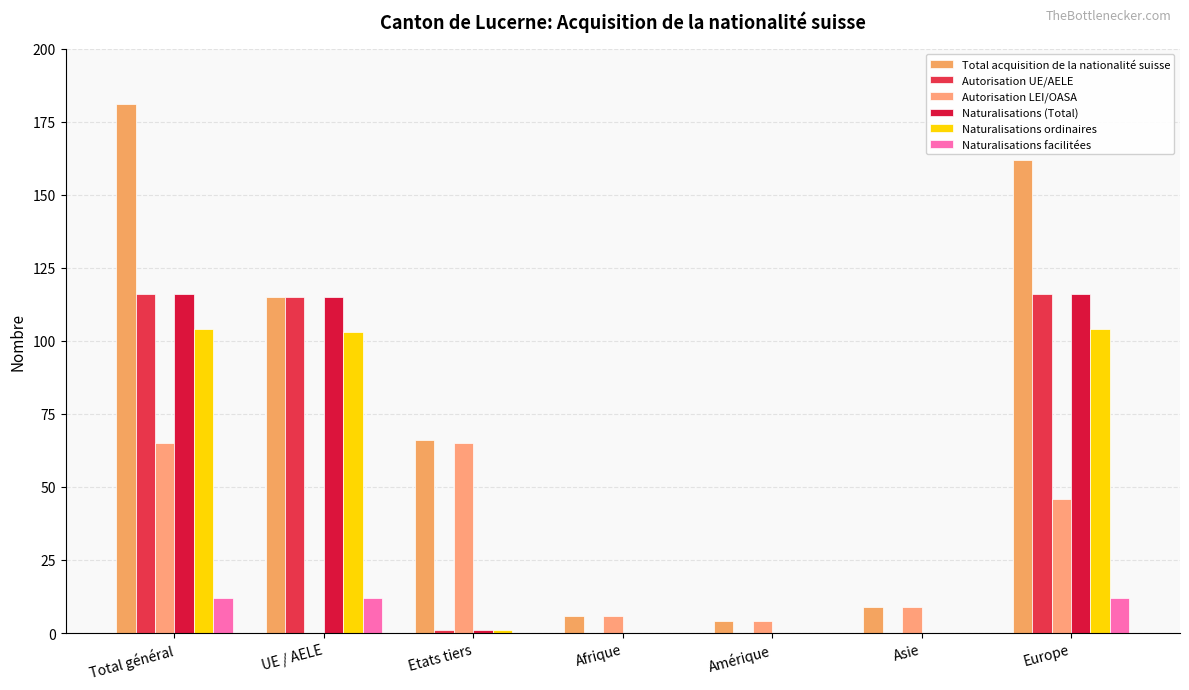

How many series are shown in this chart?

6